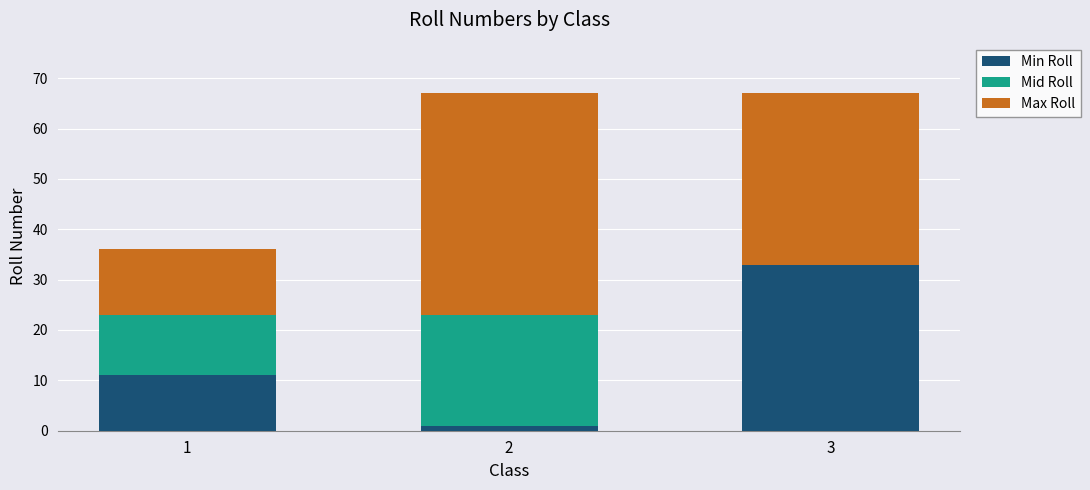

Reading left to right, transcribe the values for Min Roll.

1=11	2=1	3=33